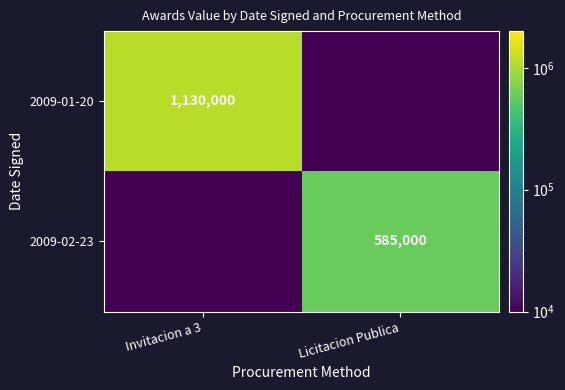

True or false: 2009-01-20 has a value of 561083.9 at Invitacion a 3.

False